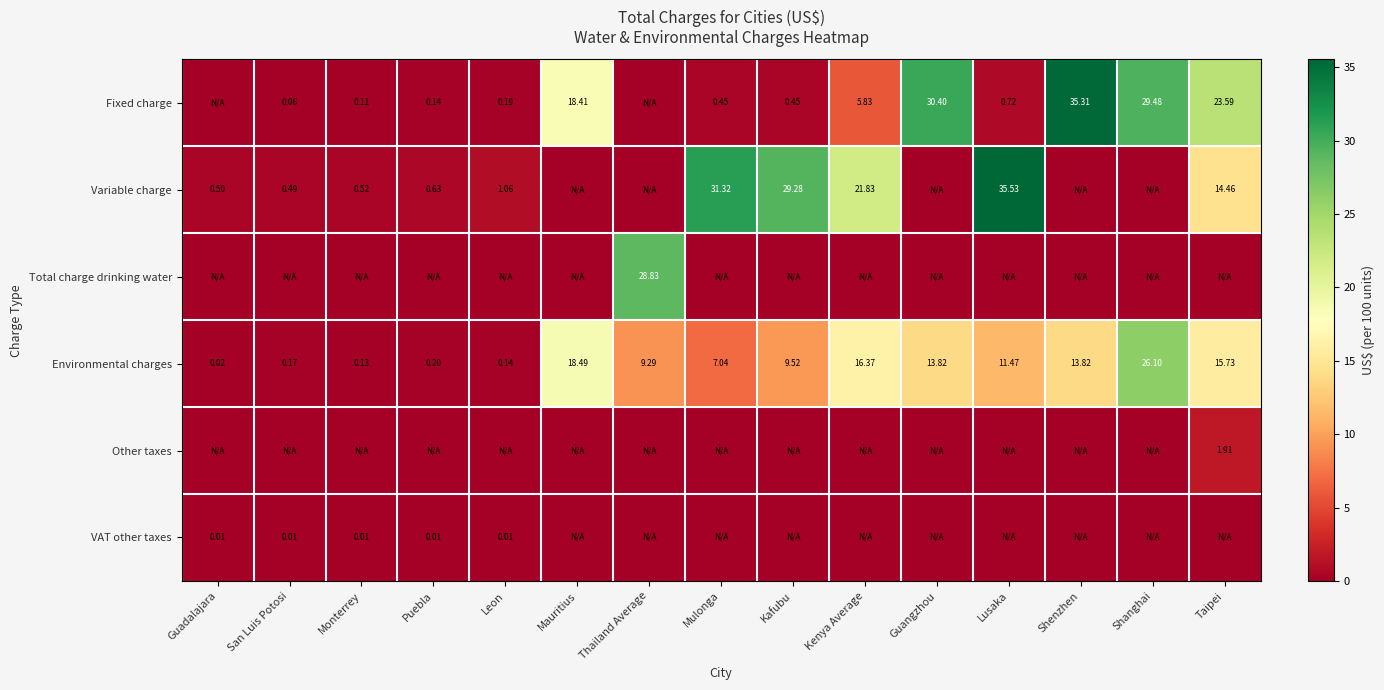

The Variable charge series shows 0.0 at Shenzhen. True or false?

True